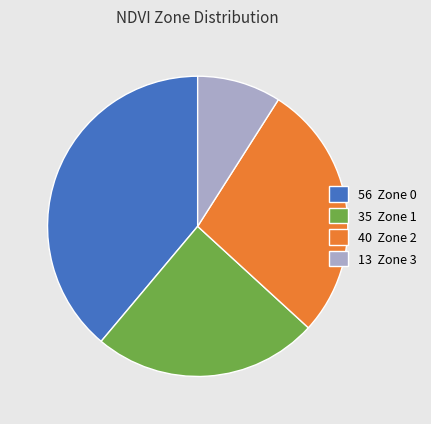

How many slices are in this pie chart?

4